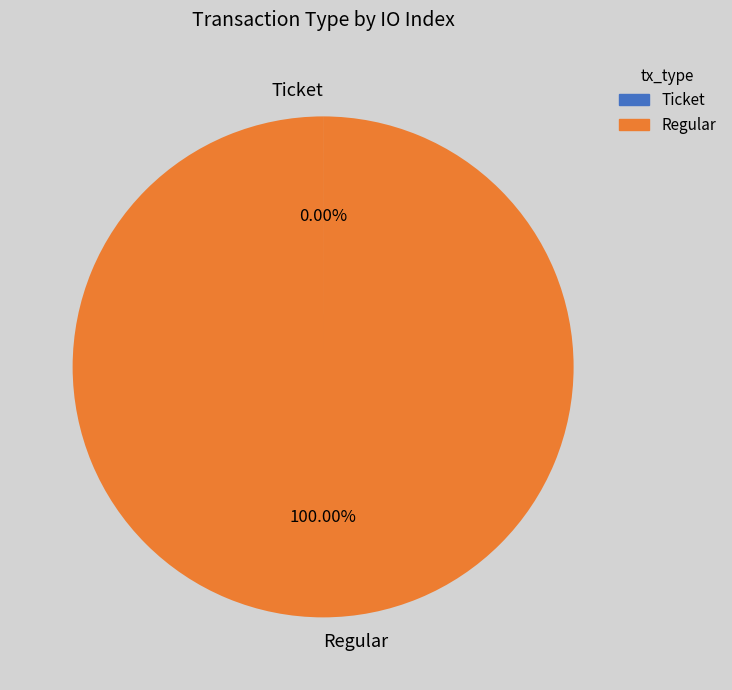

What is the majority slice?

Regular